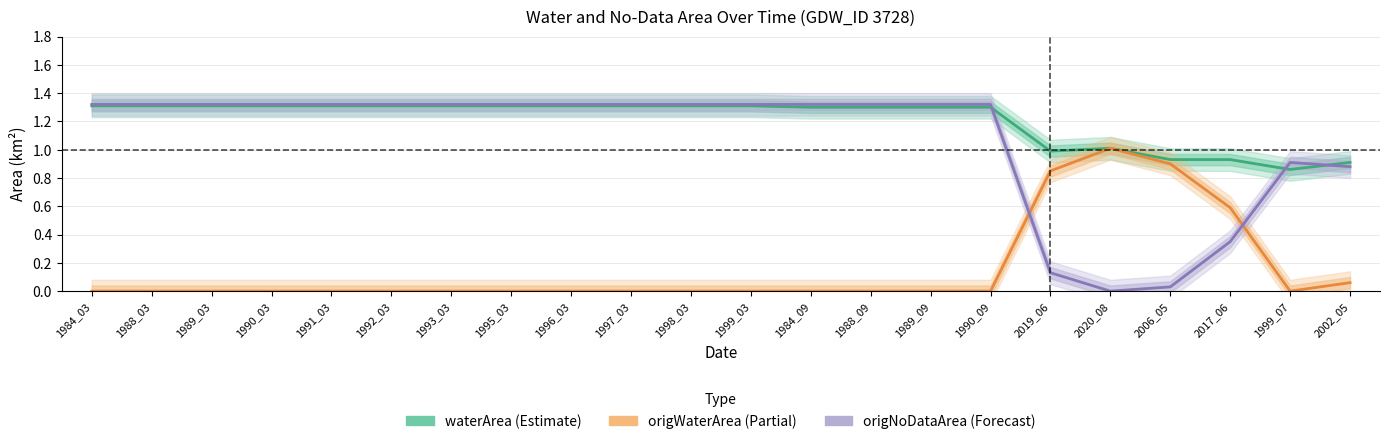

Which series has the largest total across all categories?

waterArea